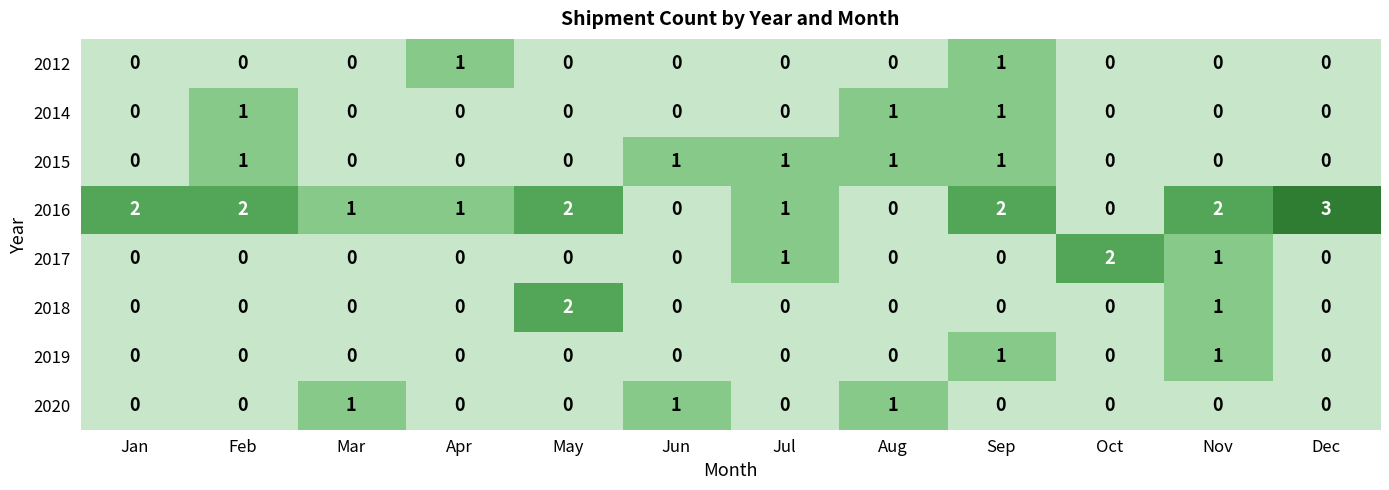

What is the greatest value displayed?

3